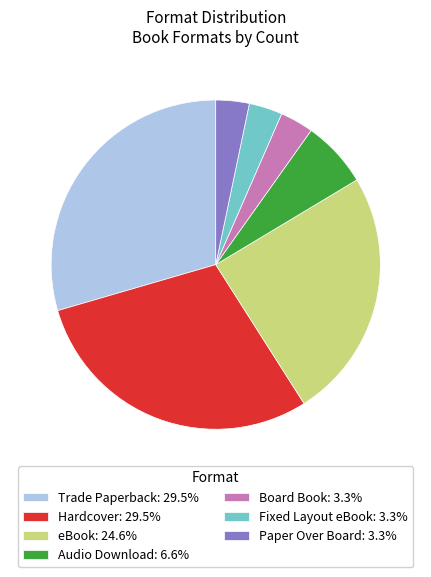

What is the ratio of the value at eBook: 24.6% to the value at Hardcover: 29.5%?

0.8